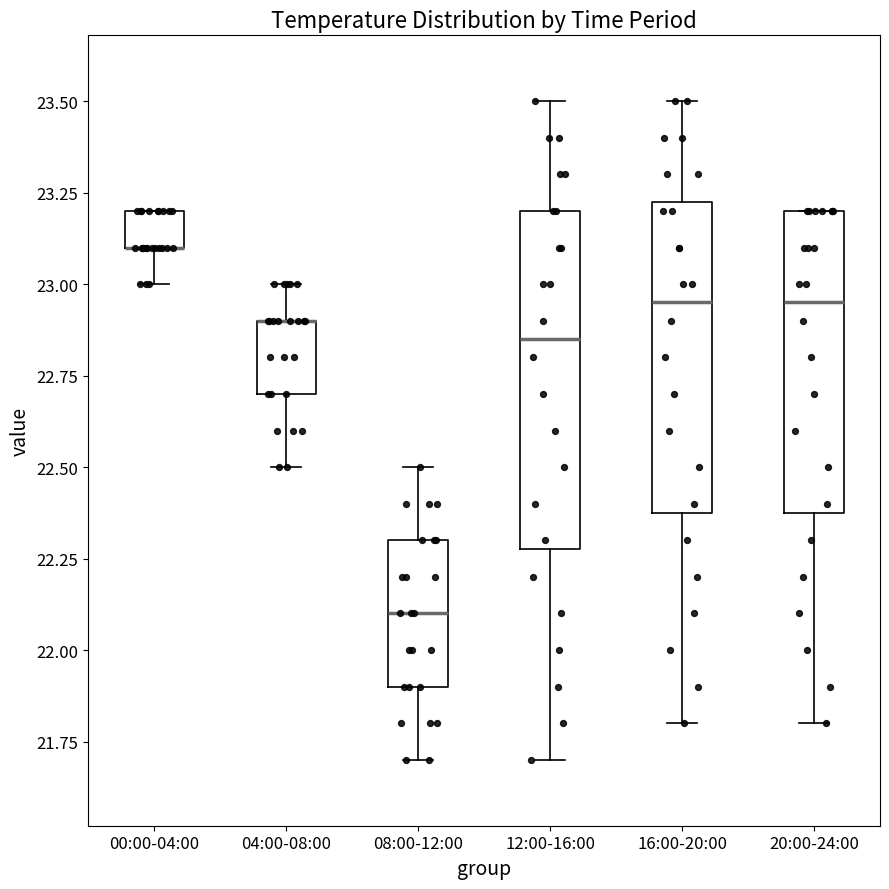

Where is the upper edge of the box for 04:00-08:00 on the y-axis? The values are not printed on the chart, so give them approximately, as read against the axis.

22.90